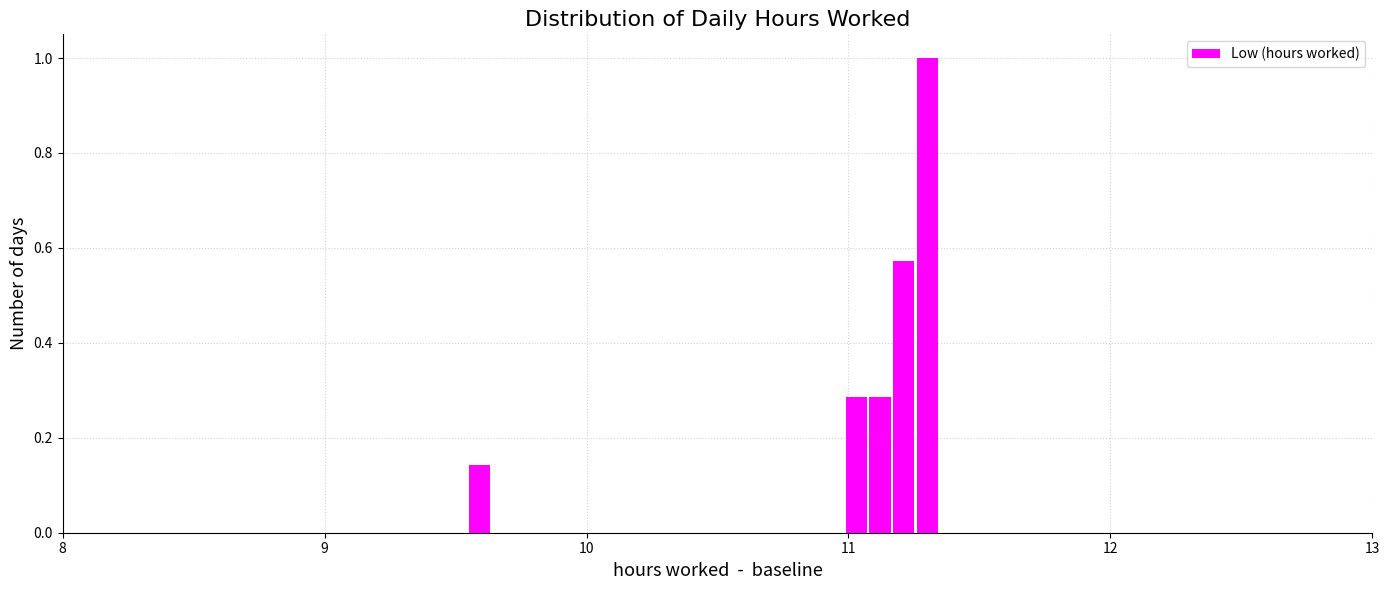

Around what value on the x-axis is the tallest bar? Give the approximate position of its centre, as read against the axis.

11.3